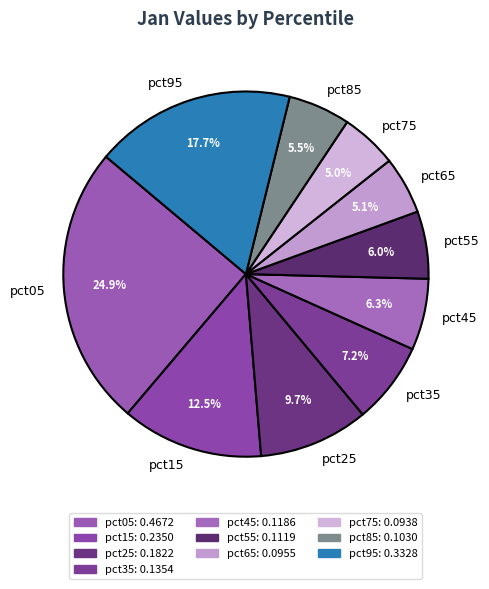

Which slice is the largest?

pct05